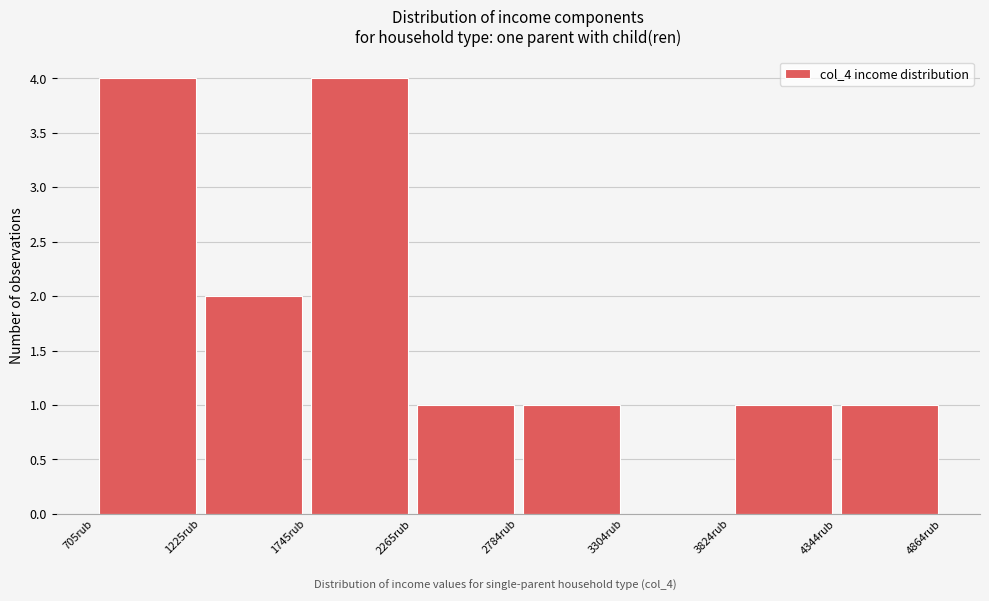

Reading left to right, list every bar in this chart as the range it spans on the x-axis followed by its height. Neither the bar edges nor the heights are printed on the chart, so give them approximately, as read against the axes.

700 to 1200: 4
1200 to 1700: 2
1700 to 2300: 4
2300 to 2800: 1
2800 to 3300: 1
3300 to 3800: 0
3800 to 4300: 1
4300 to 4900: 1